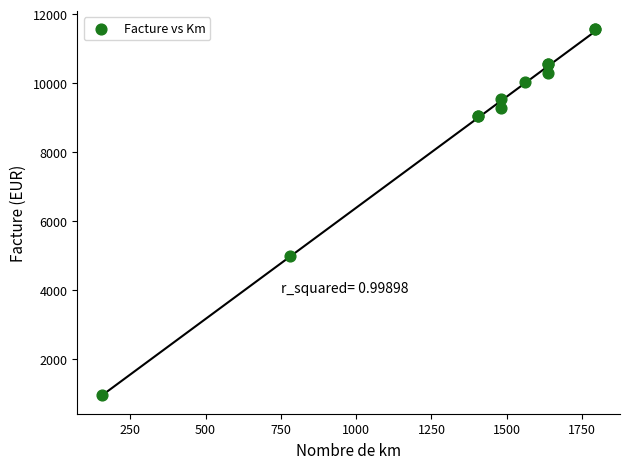

What Y value in the scatter plot is closest to 6250?

4985